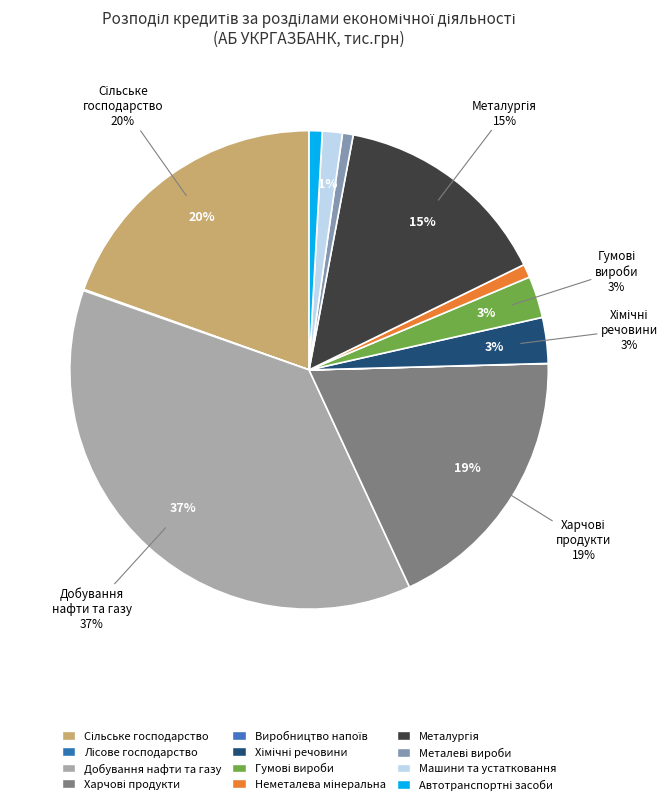

Which has a higher value, Виробництво автотранспортних засобів or Виробництво харчових продуктів?

Виробництво харчових продуктів